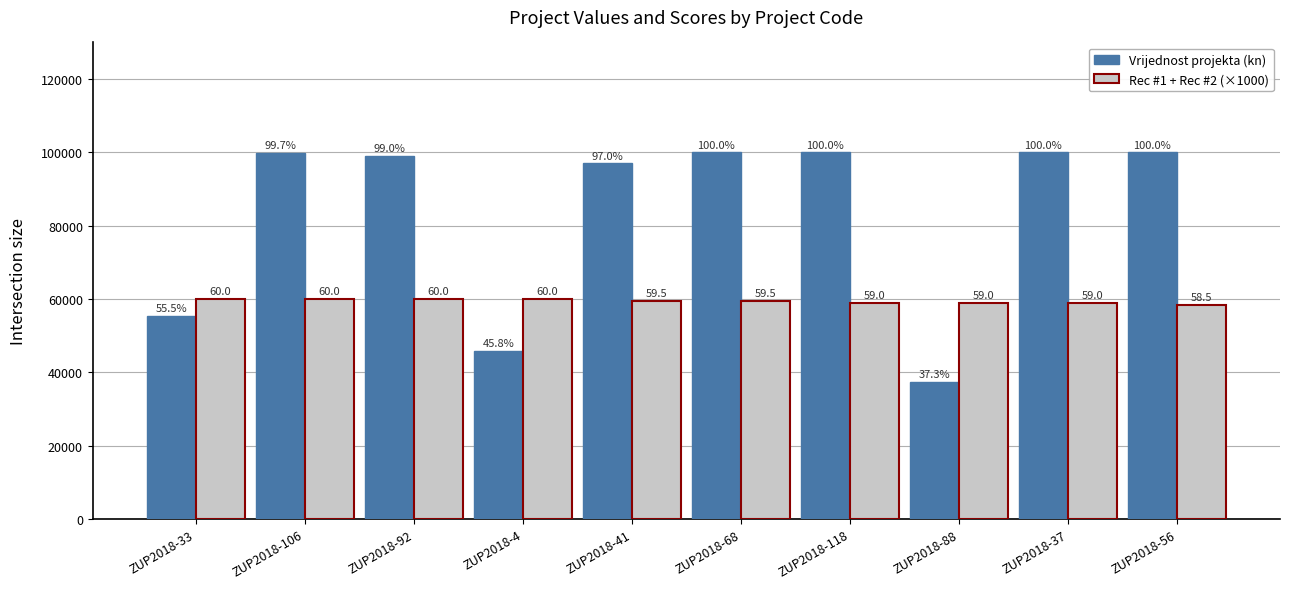

How many bars are there in total?

20